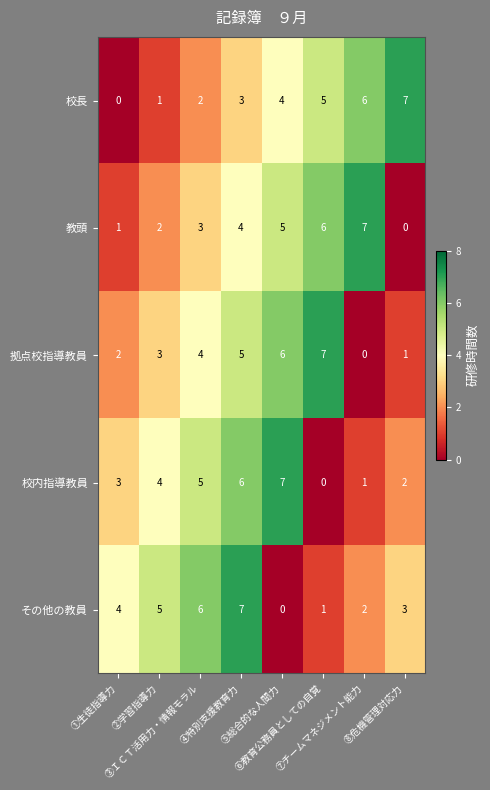

What is the highest value of the 校長 series?

7